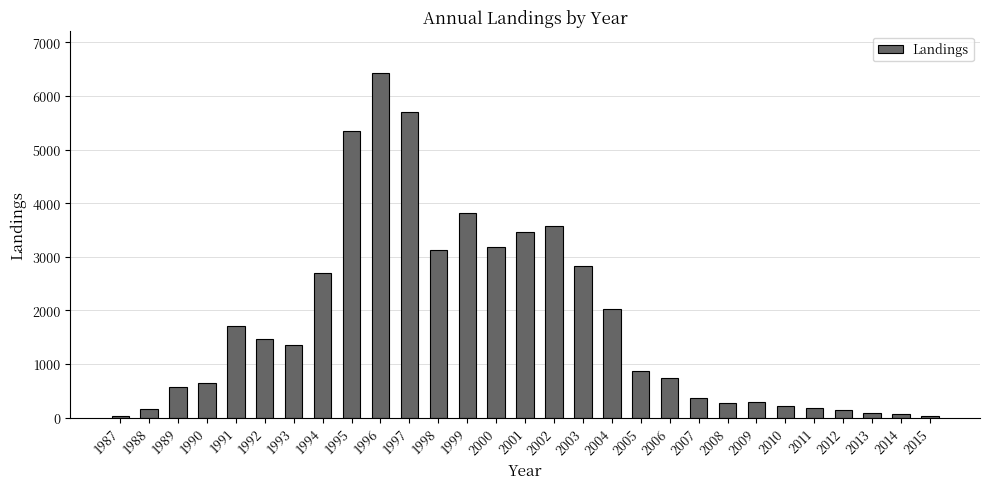

Is it true that the value at 2002 is 2194?

False